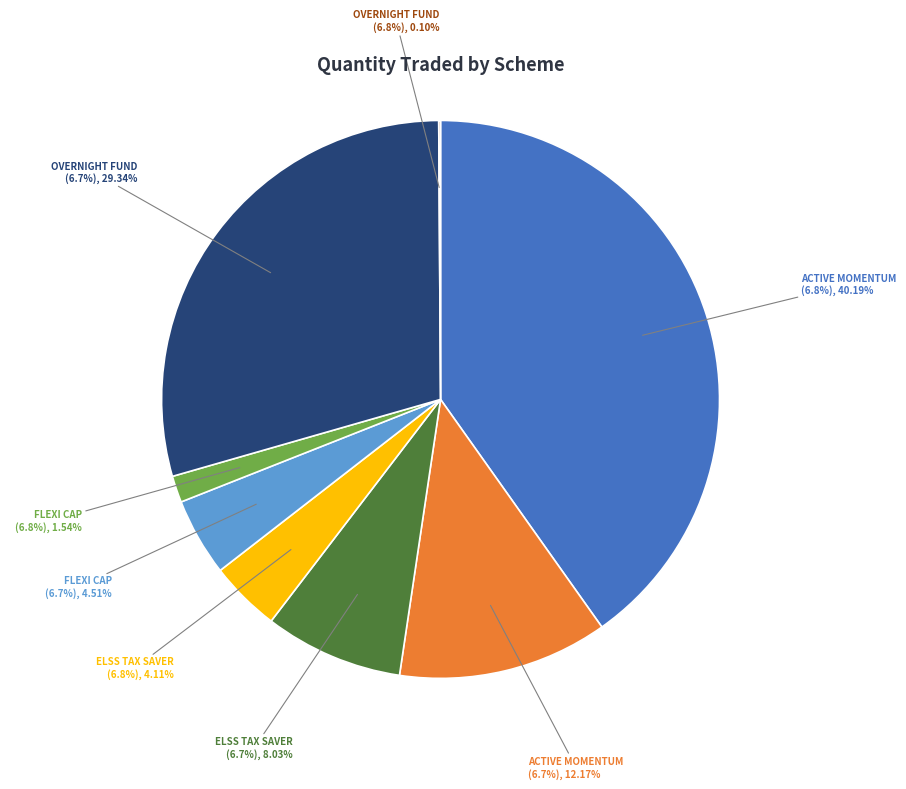

Combined, do SAMCO OVERNIGHT FUND (6.8%) and SAMCO ACTIVE MOMENTUM FUND (6.8%) account for over 50%?

No